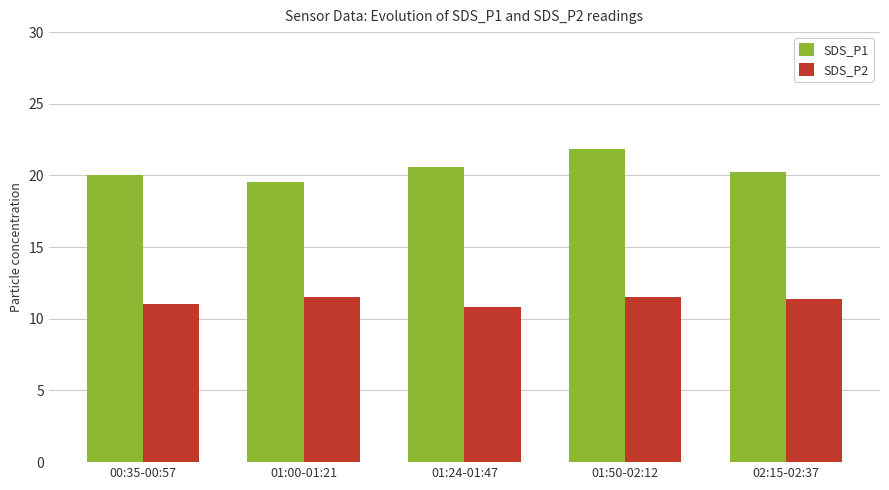

What is the maximum value for SDS_P2?

11.5